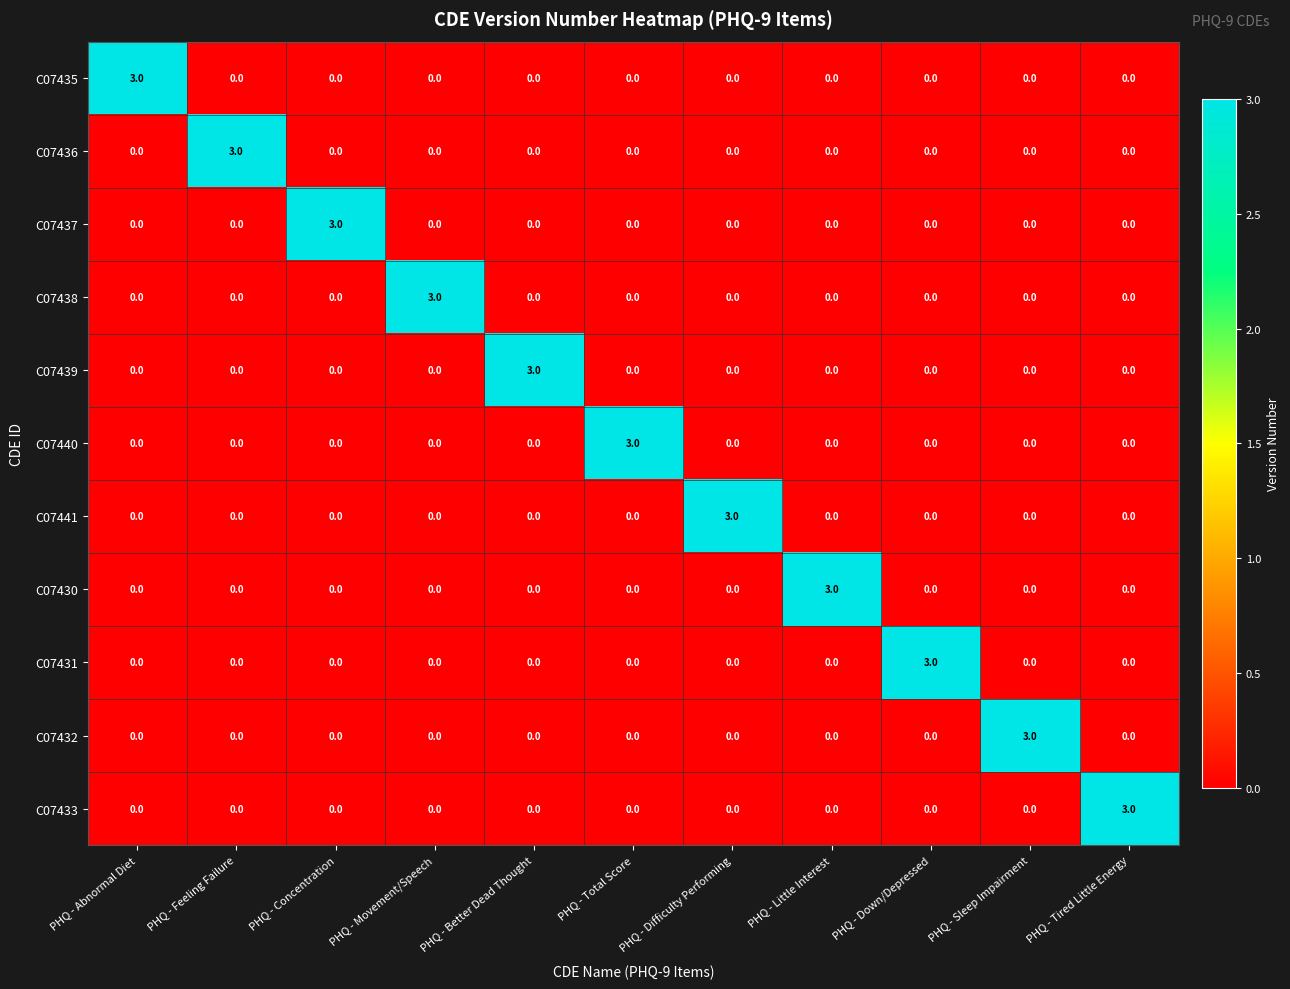

Count the number of categories in the chart.

11